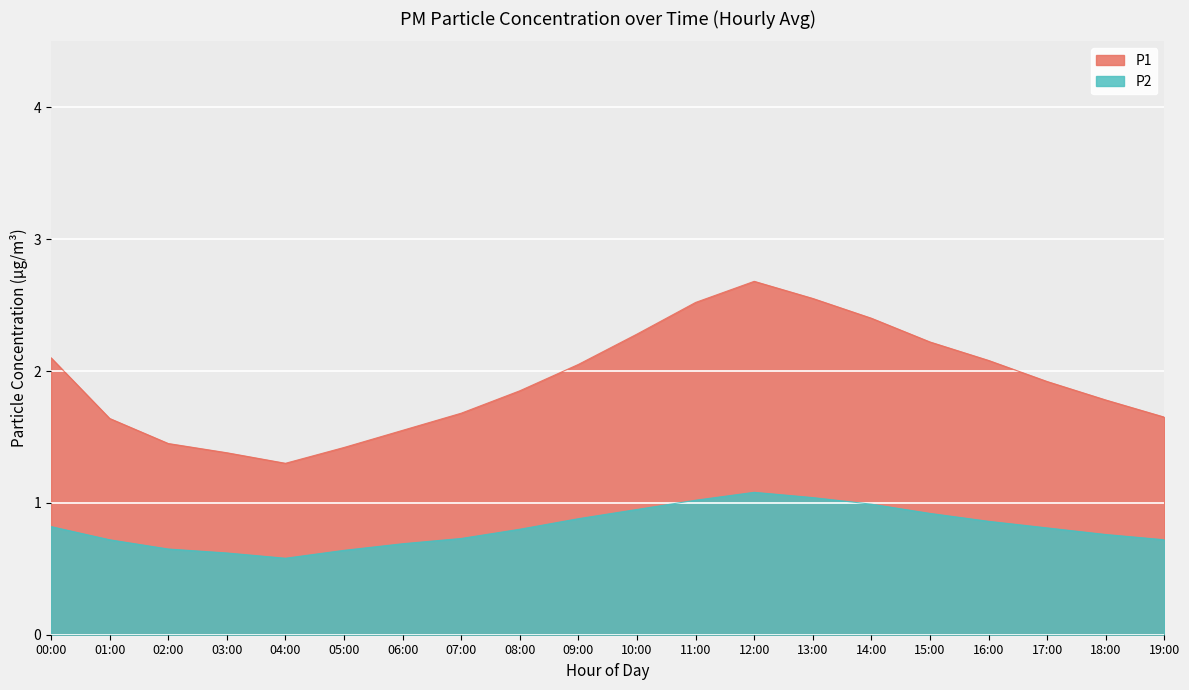

Where is the data nearest to the value 0?

04:00